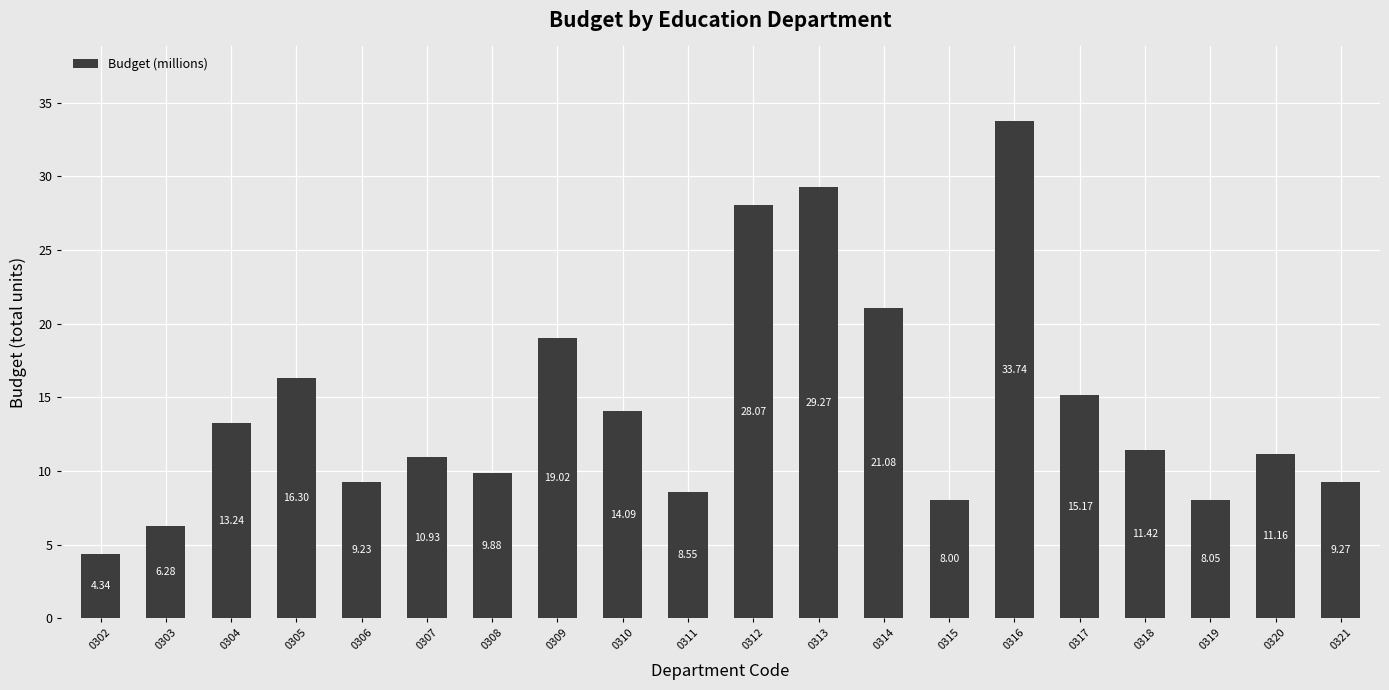

Which label corresponds to the smallest value in the chart?

0302